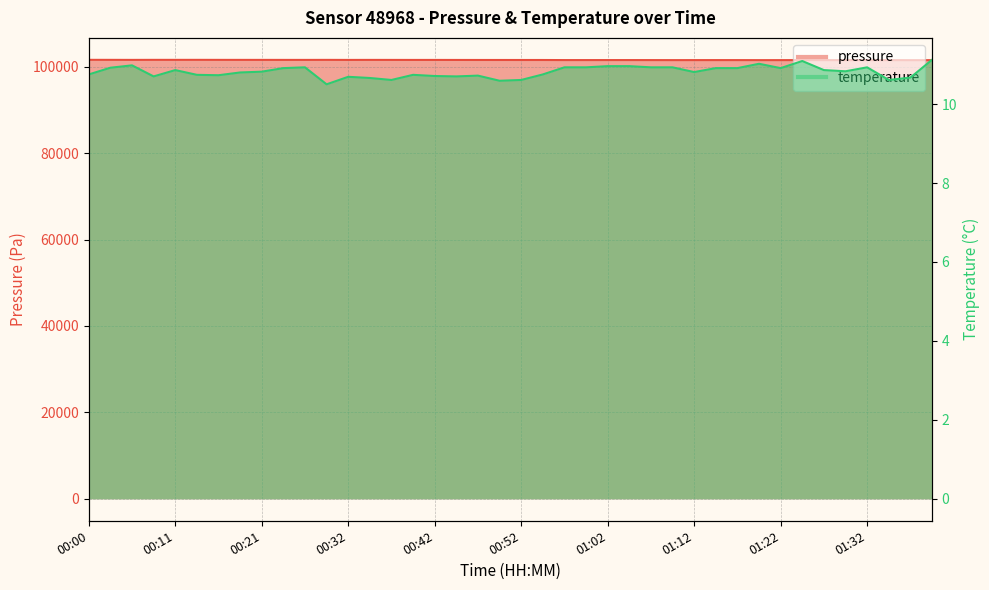

List the series in order of their peak value, lowest first.

temperature, pressure